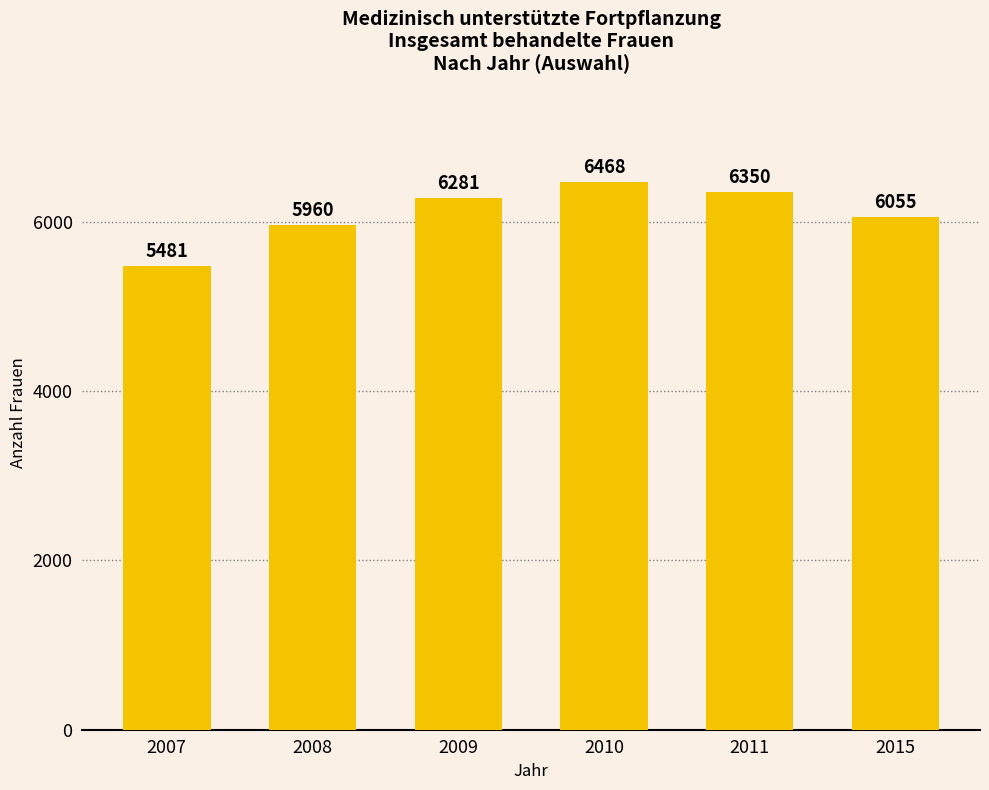

The value at 2007 is 3433. True or false?

False